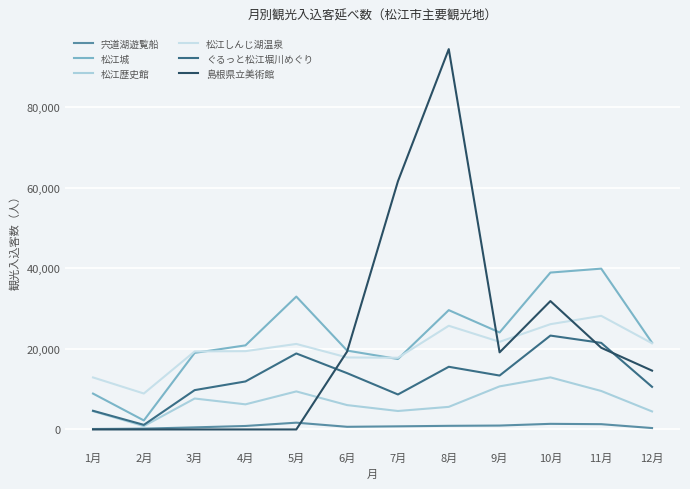

How many values in the 宍道湖遊覧船 series are below 862?

6